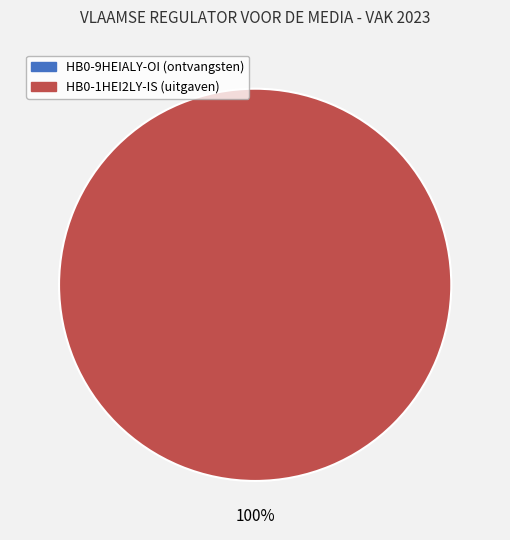

Count the number of slices in the pie.

1